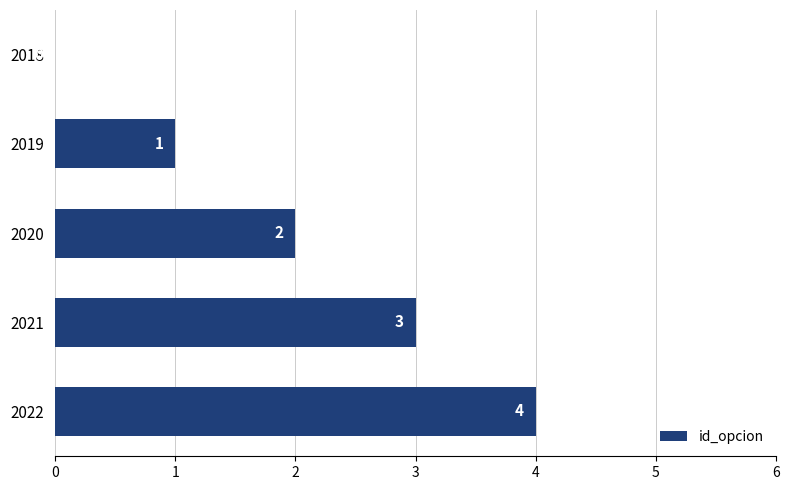

True or false: the data shows 5 at 2021.

False